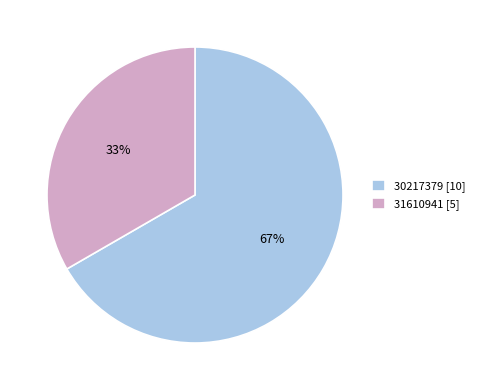

Does 30217379 represent more than half of the total?

Yes